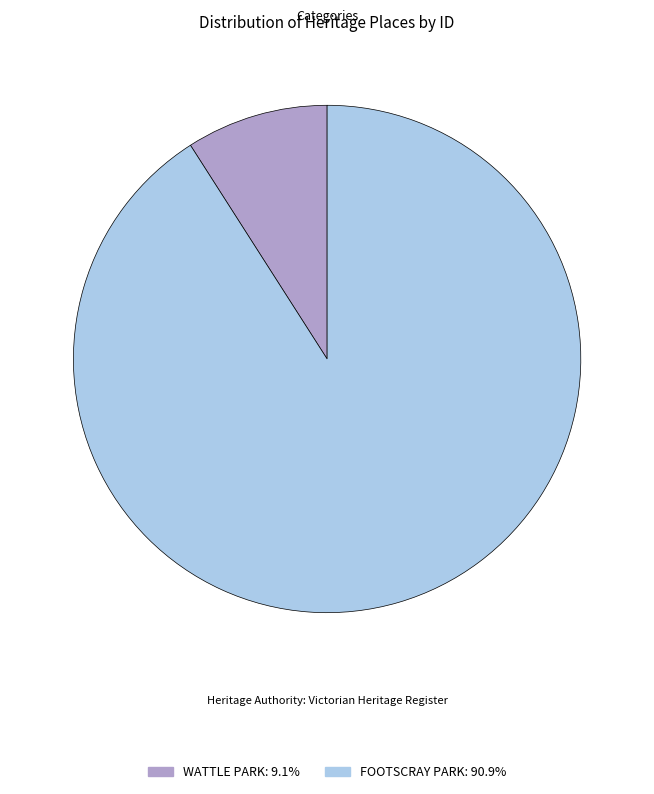

What is the smallest slice in the pie chart?

WATTLE PARK